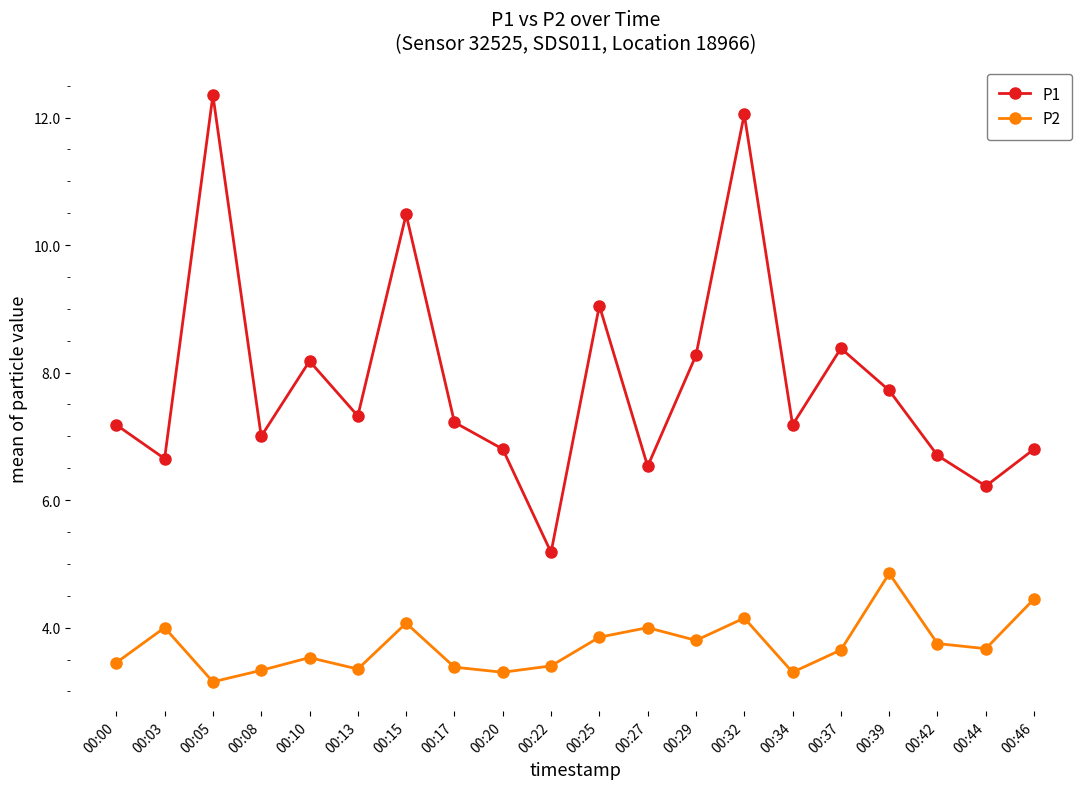

Where is the first local minimum for P2?

00:05